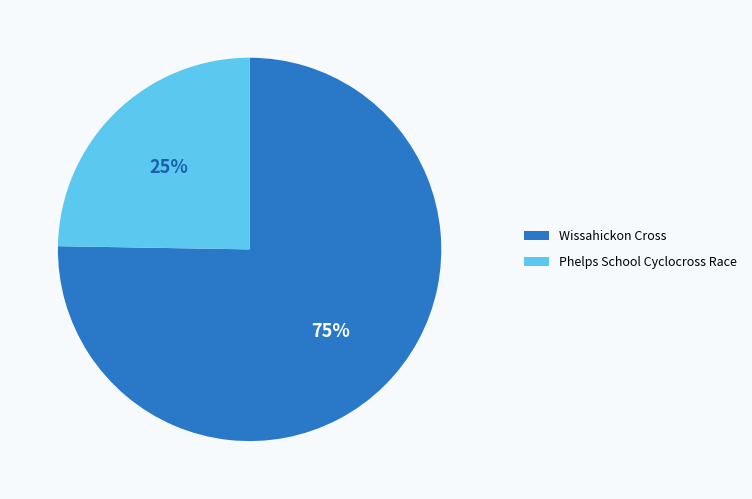

To the nearest percent, what percentage of the pie is Wissahickon Cross?

75%